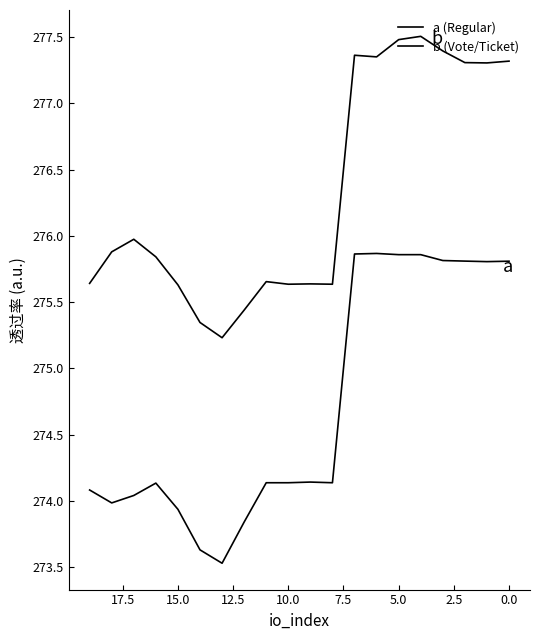

At 5.0, list the series in order from largest to smallest.

b (Vote/Ticket), a (Regular)